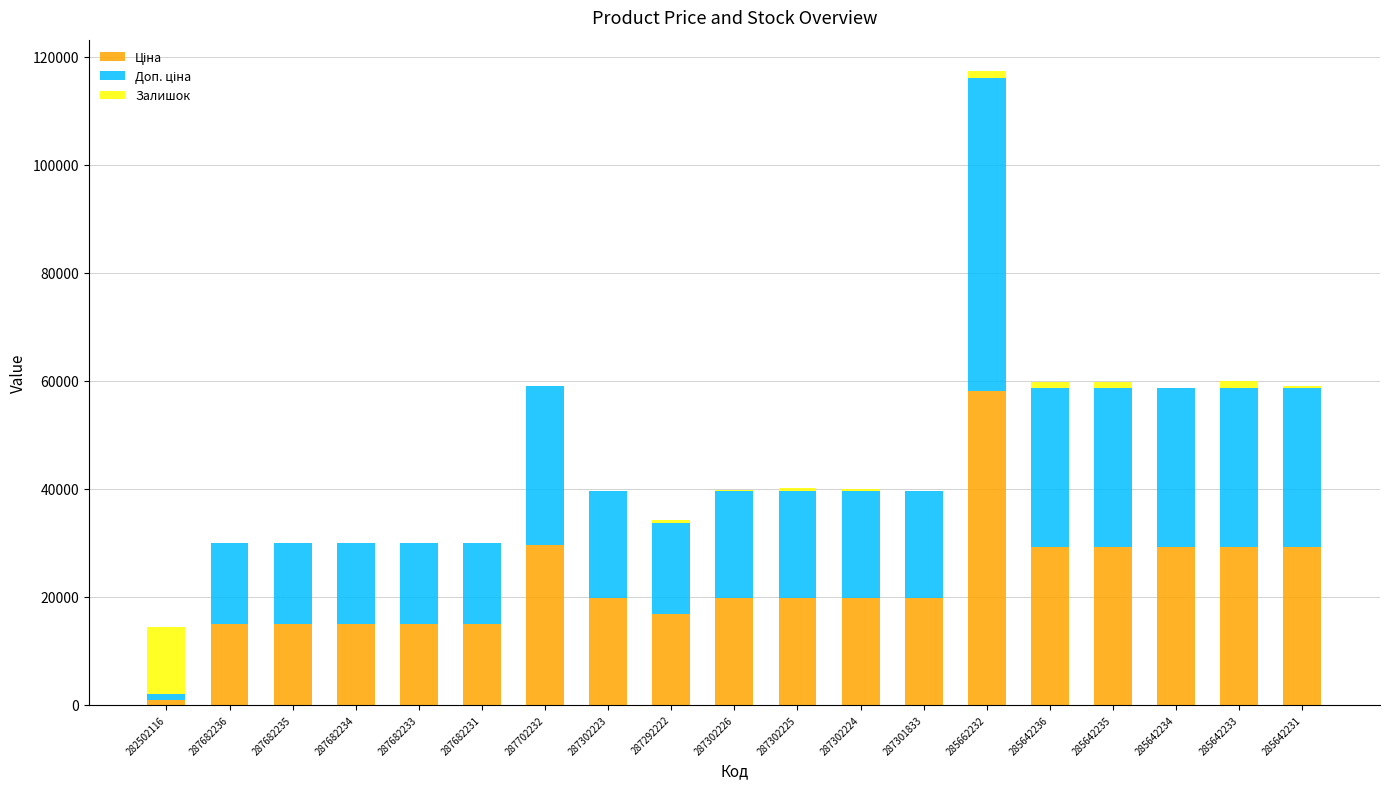

How many distinct data groups are displayed?

3